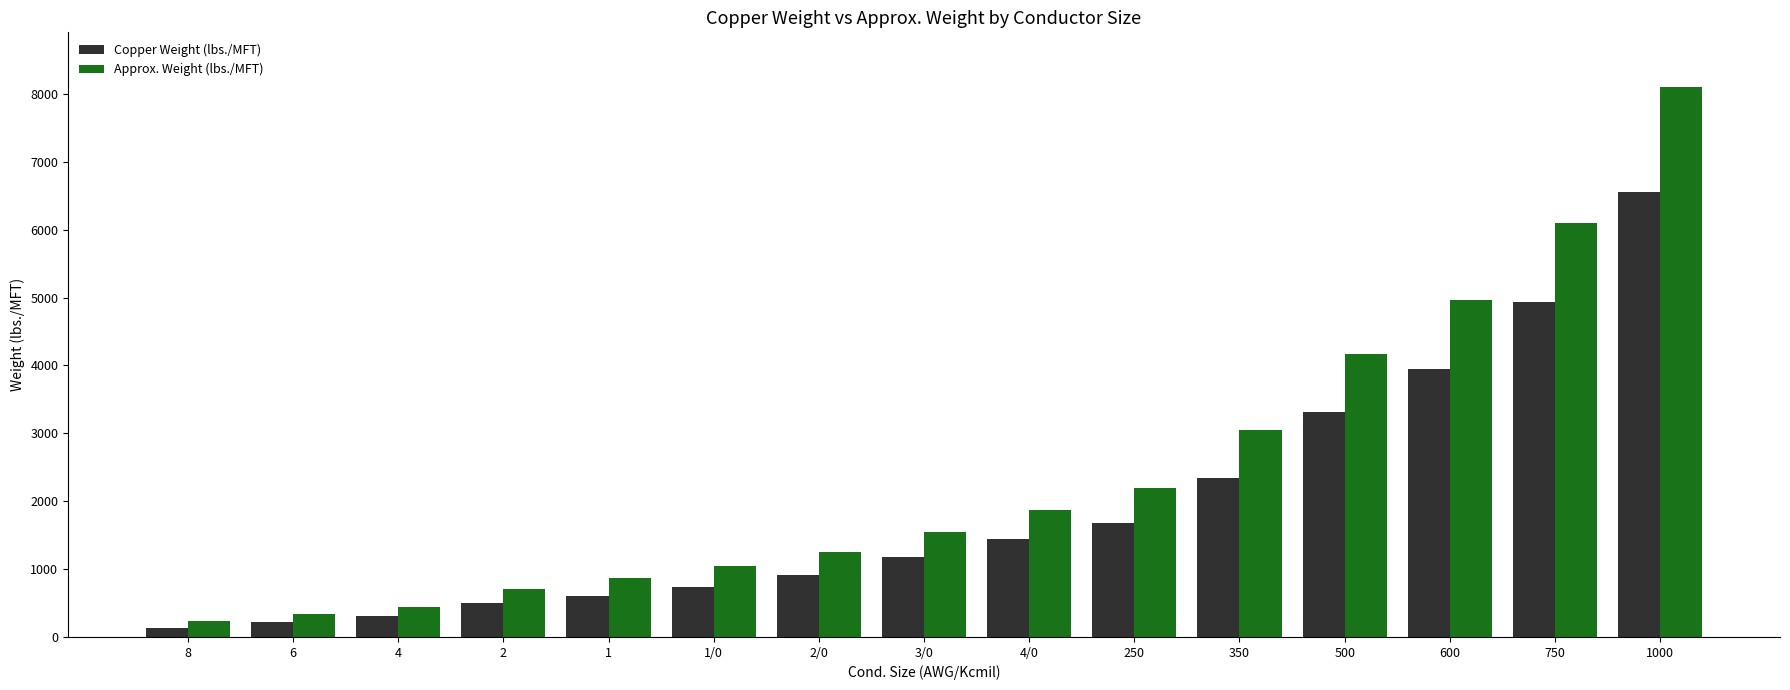

What is the spread (max minus min) of values at 4/0?

426